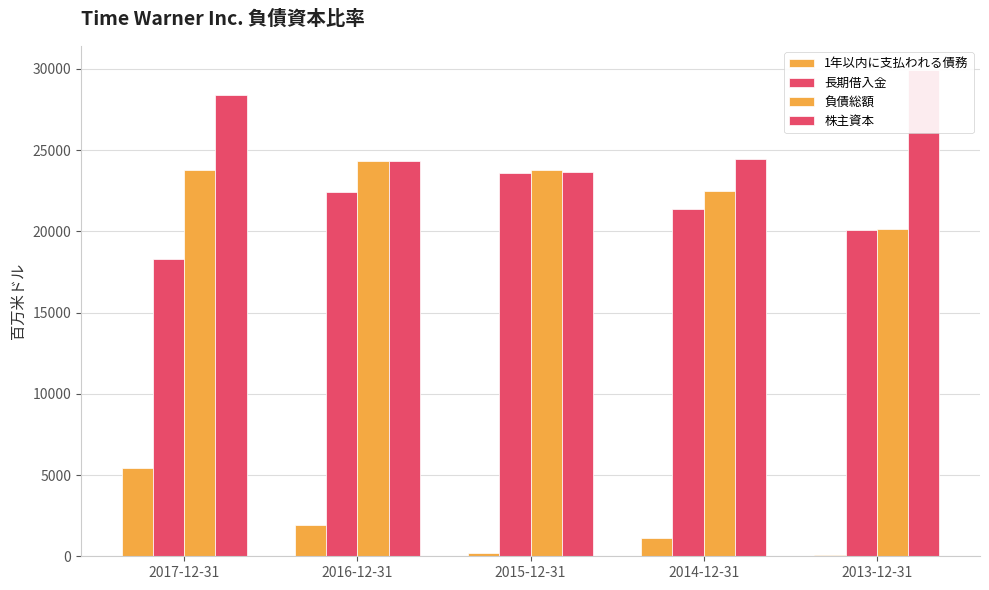

At which label is 1年以内に支払われる債務 closest to 2758?

2016-12-31